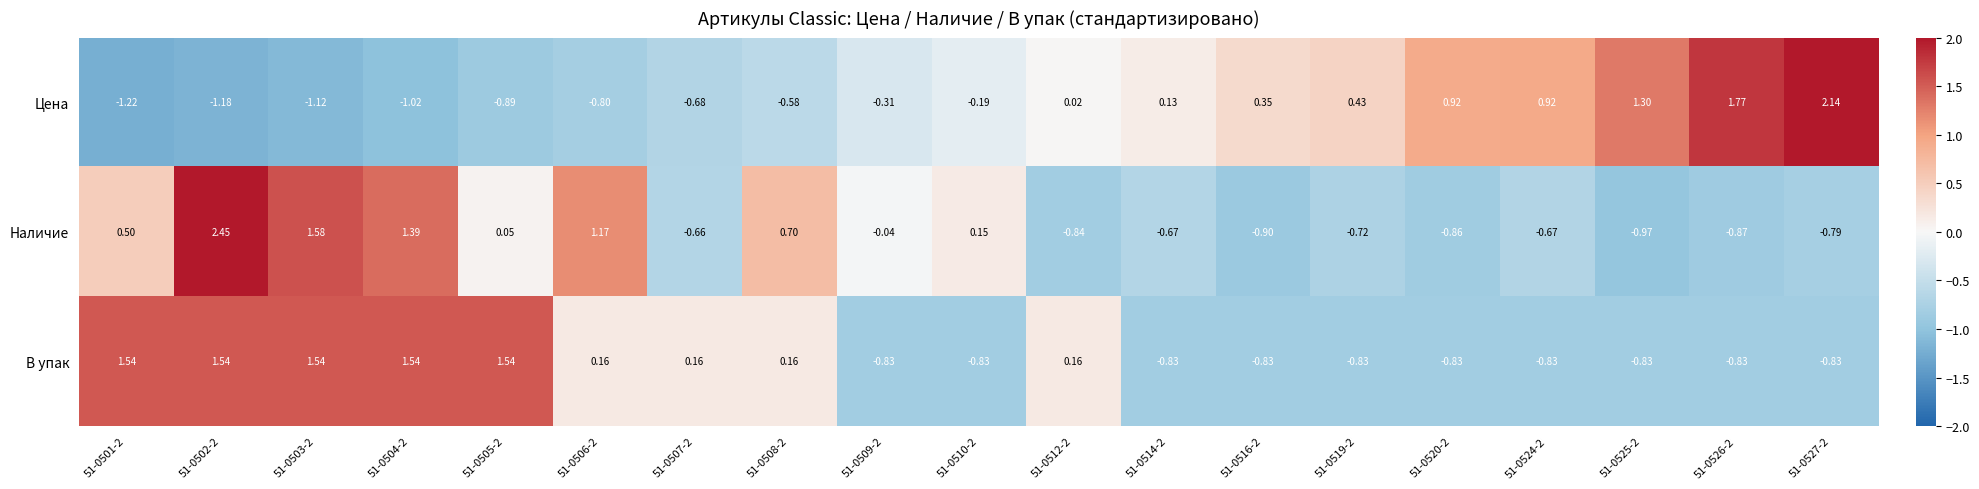

Between 51-0519-2 and 51-0527-2, which series saw the biggest shift?

Цена